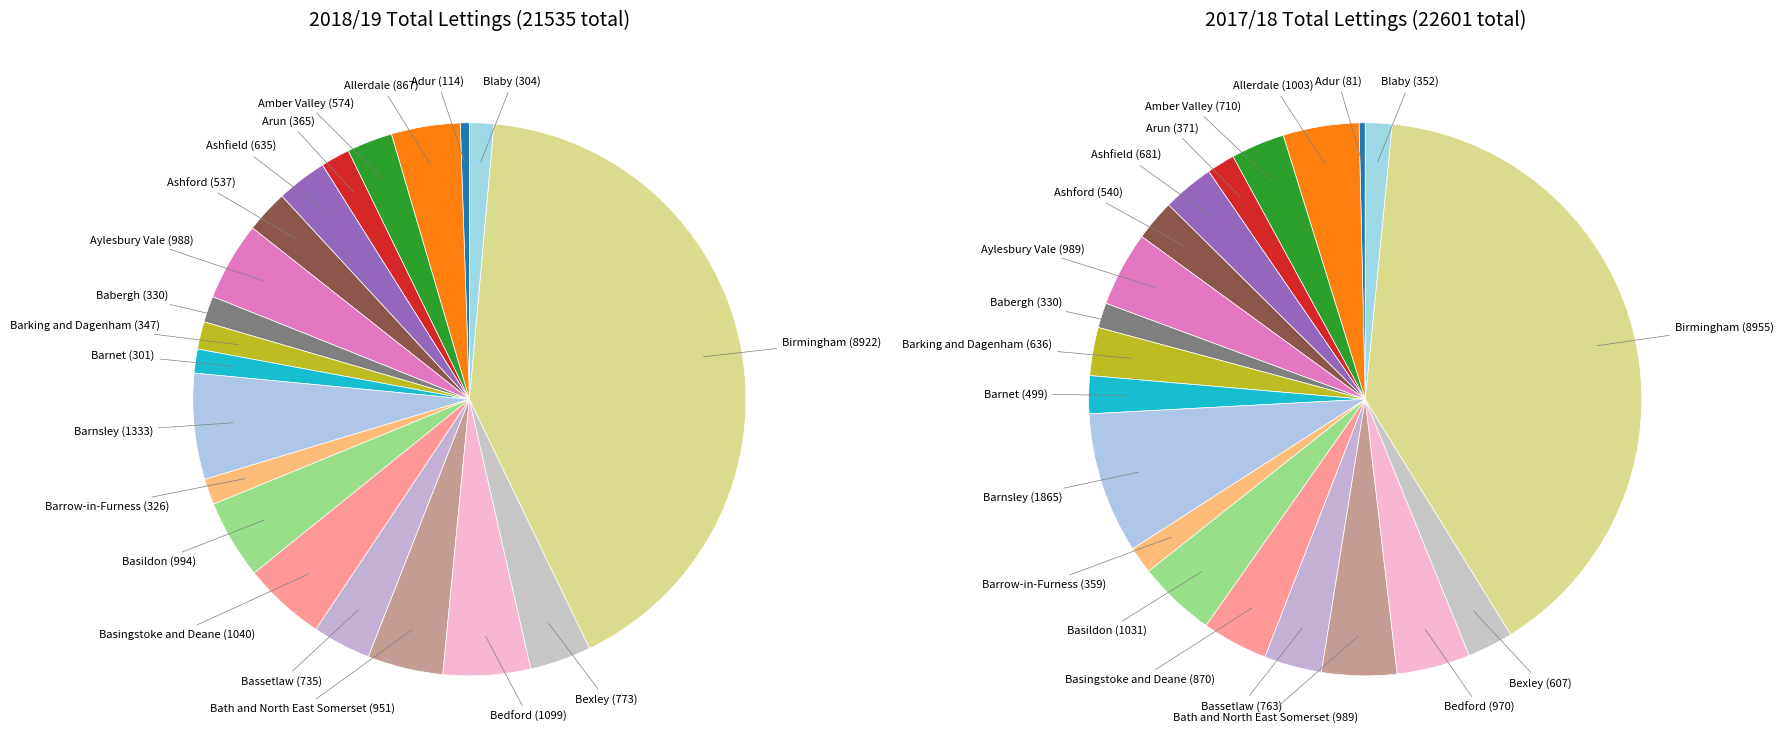

Is it true that Adur is 1% of the pie?

False